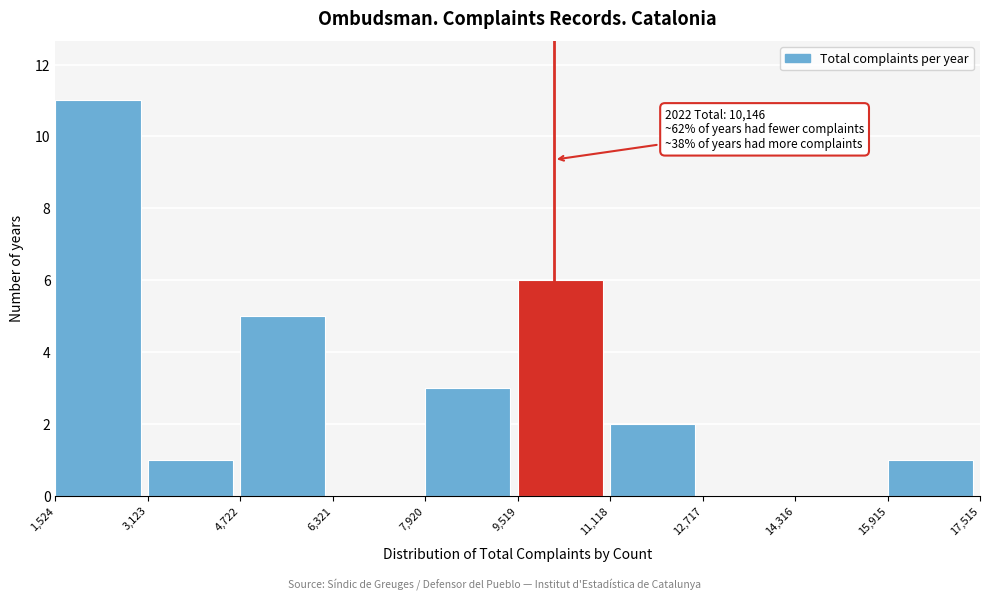

Over which range of the x-axis is the bar tallest?

1,524 to 3,123